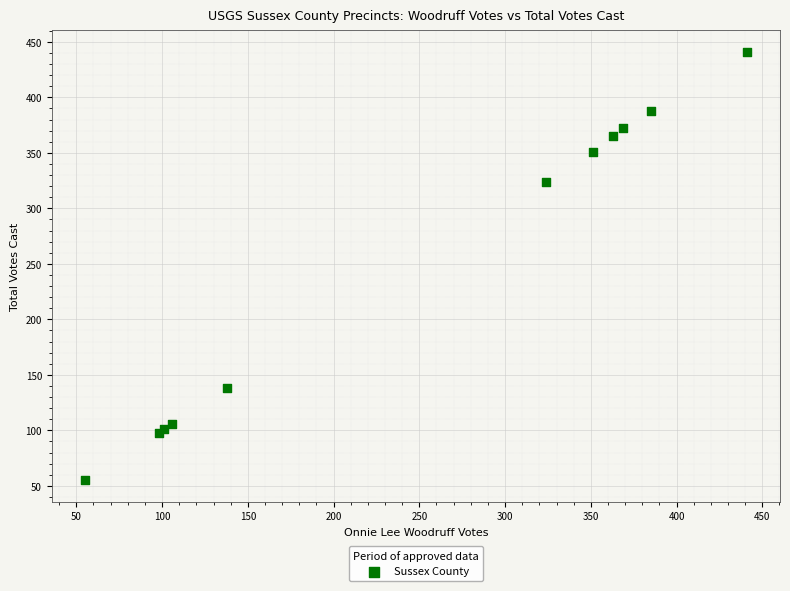

What Y value in the scatter plot is closest to 248?

324